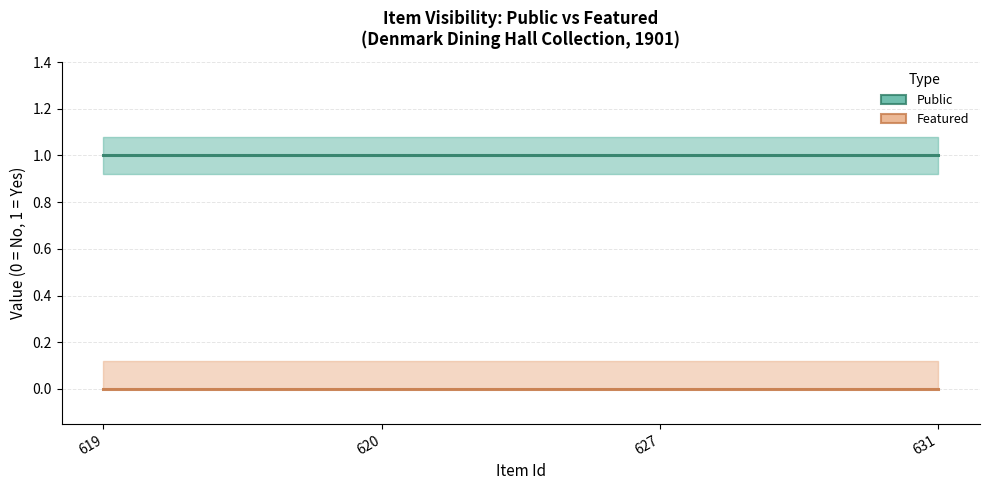

What is the value of the public point at the 2nd from the left?

1